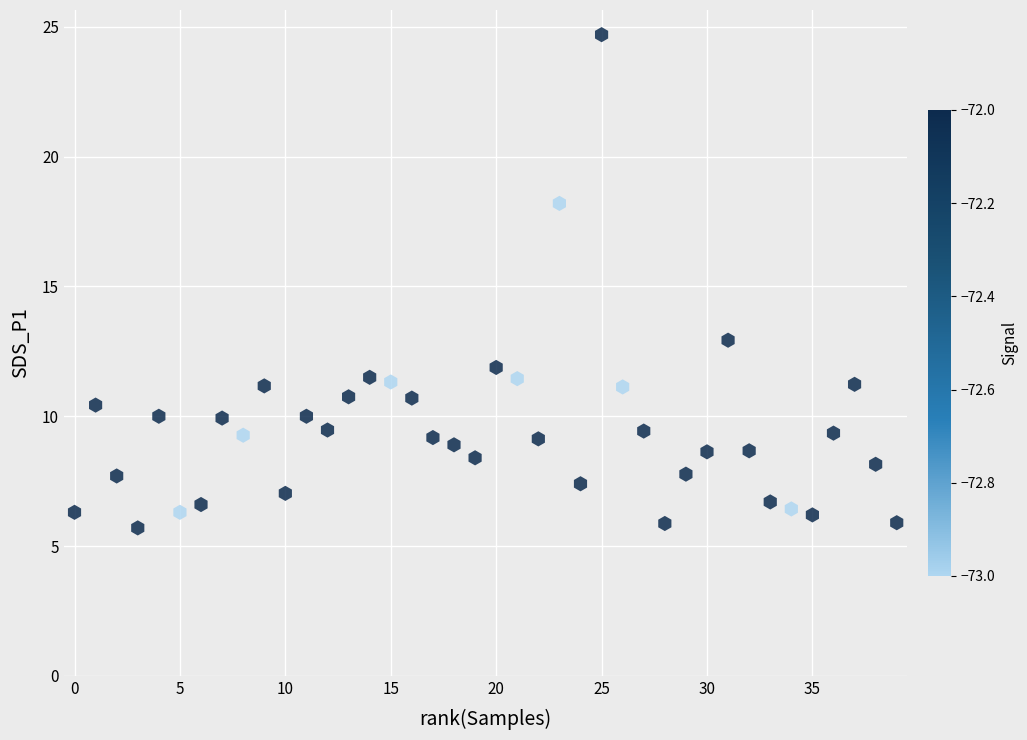

What is the range of X values (max minus min)?

39.0